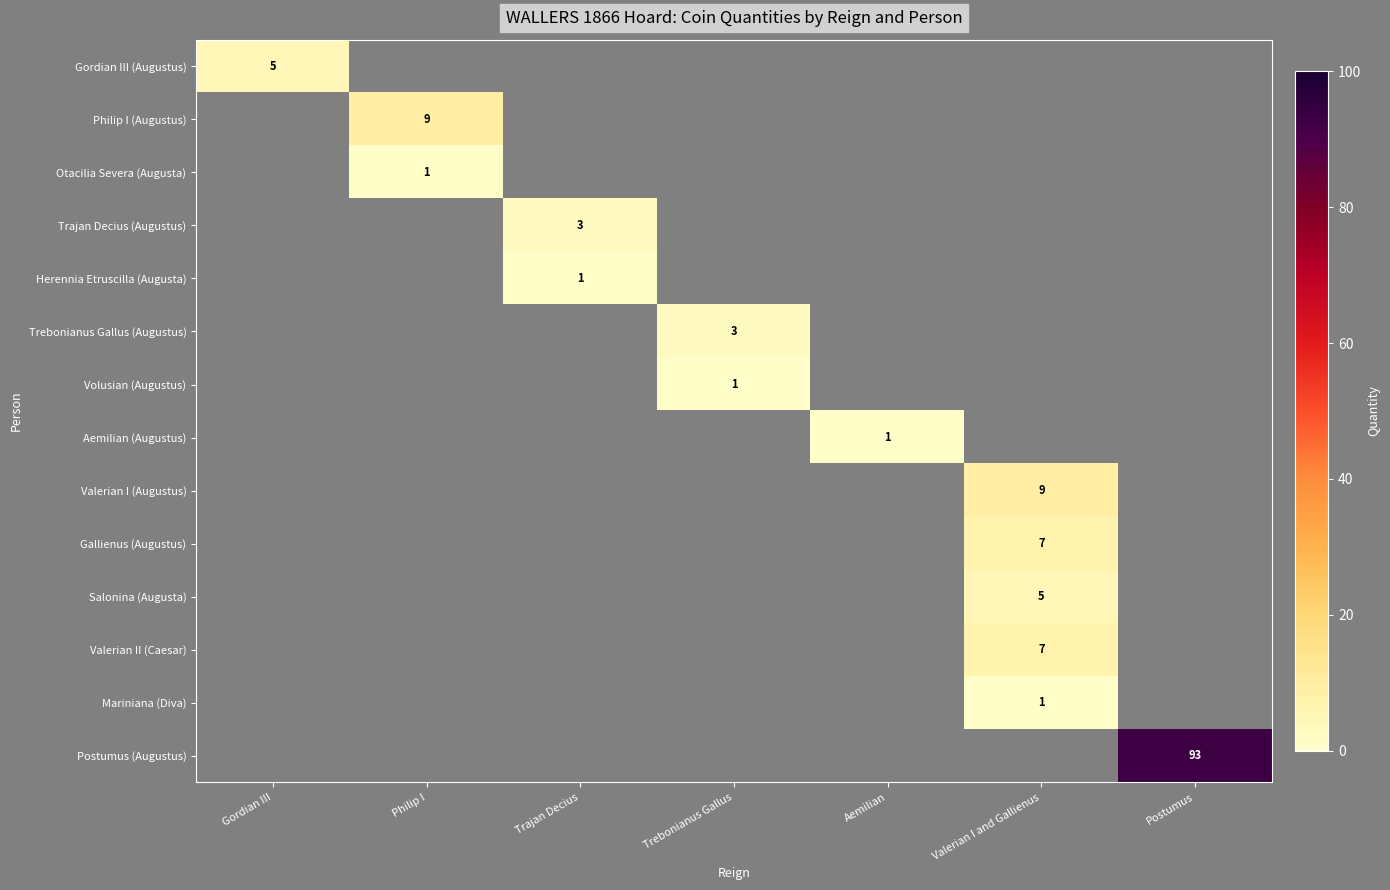

How many positive values does the Valerian I (Augustus) series have?

1